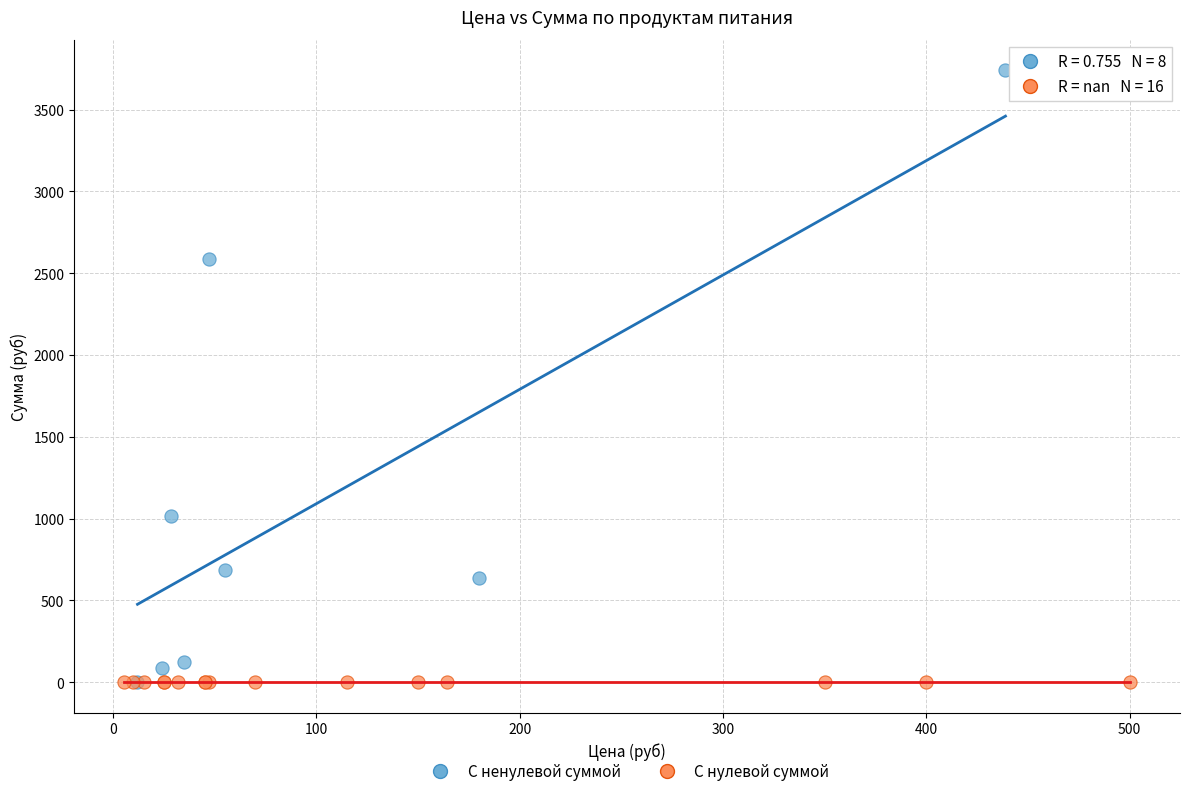

Which series reaches the maximum Y coordinate?

С ненулевой суммой